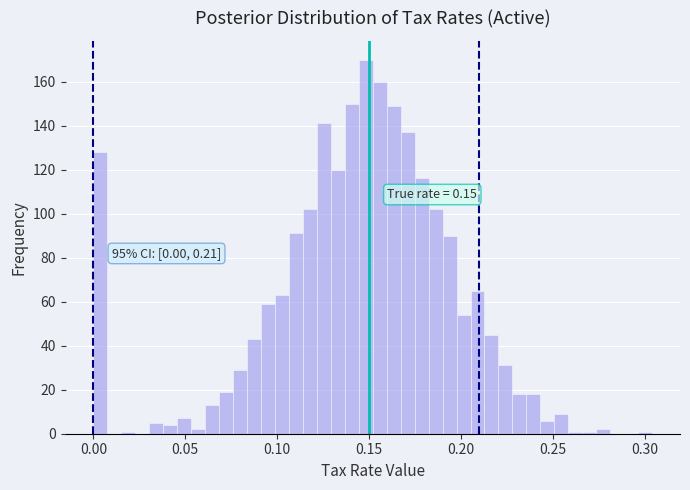

Read against the x-axis, roughly where is the centre of the tallest bar?

0.150